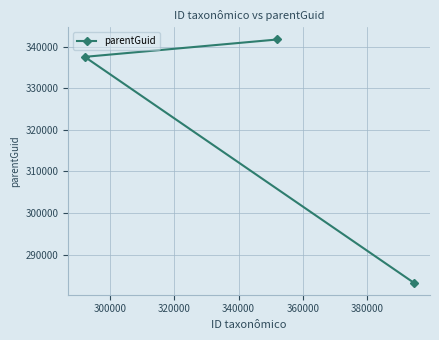

What is the difference between the maximum and minimum values?

58484